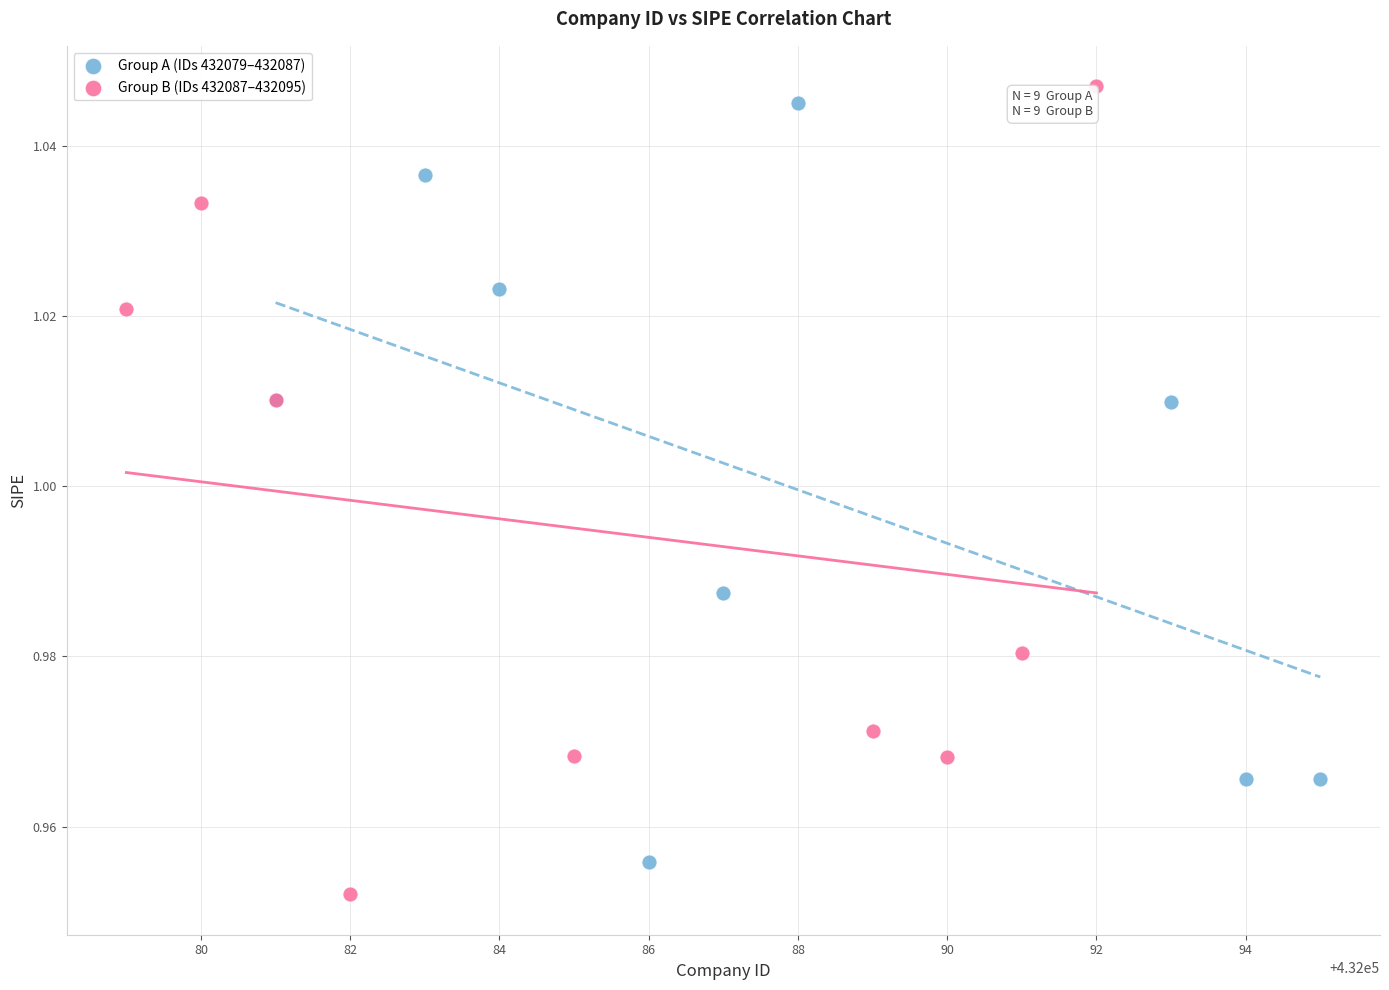

Which series reaches the minimum Y coordinate?

Group B (IDs 432087–432095)